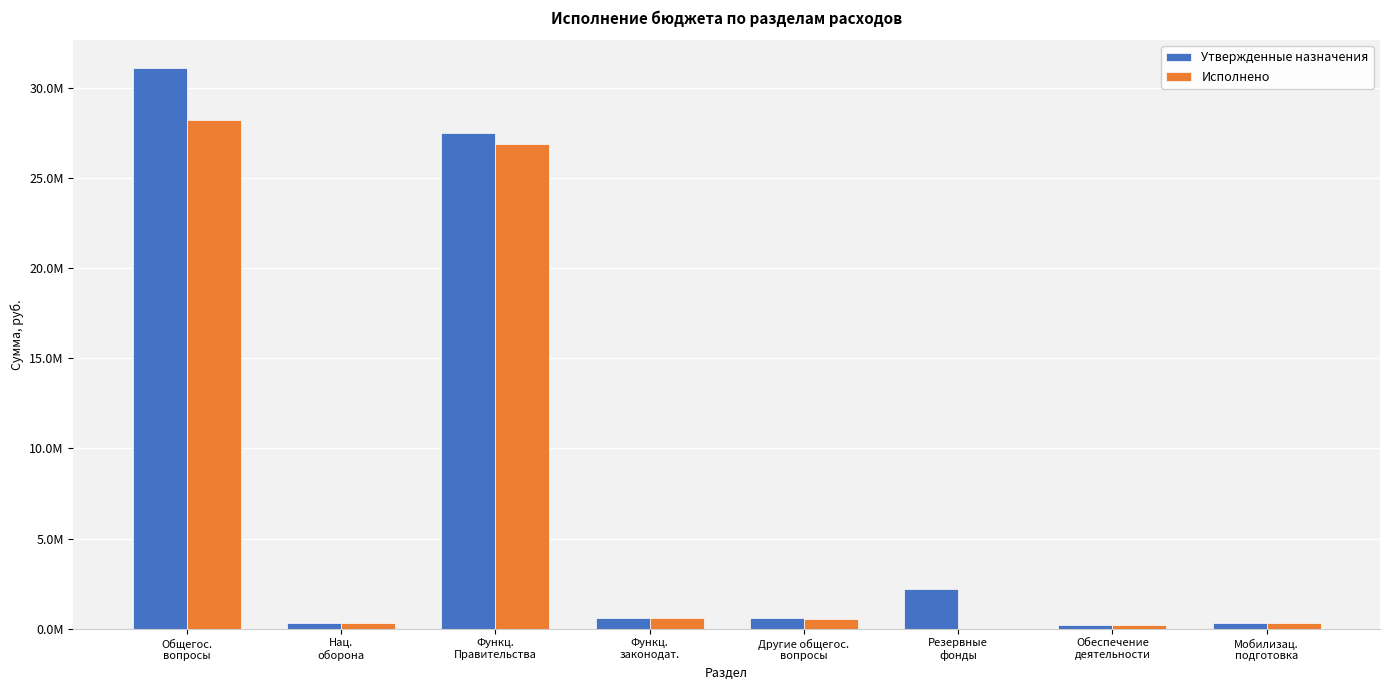

What are all the series names shown in the legend?

Утвержденные назначения, Исполнено